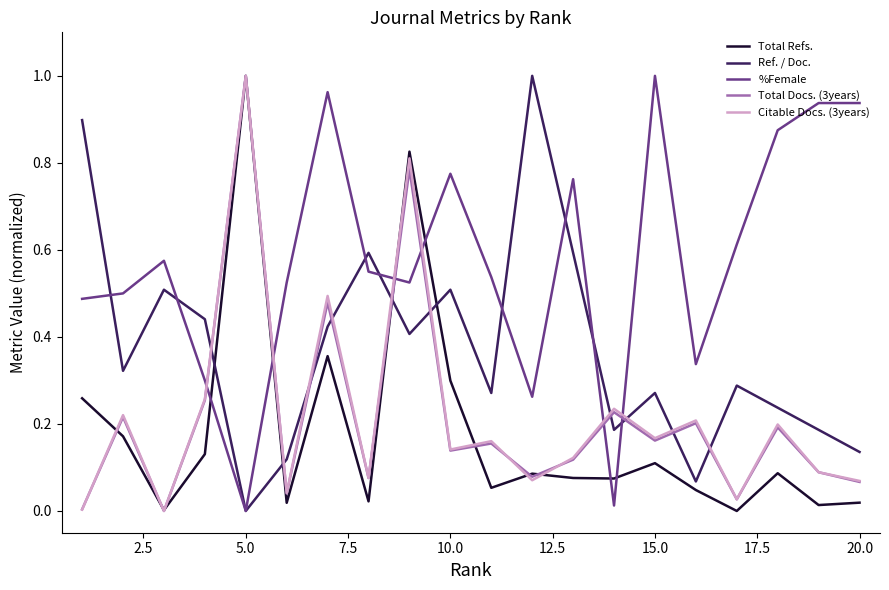

Which series ends up on top after the final intersection of Total Refs. and %Female?

%Female